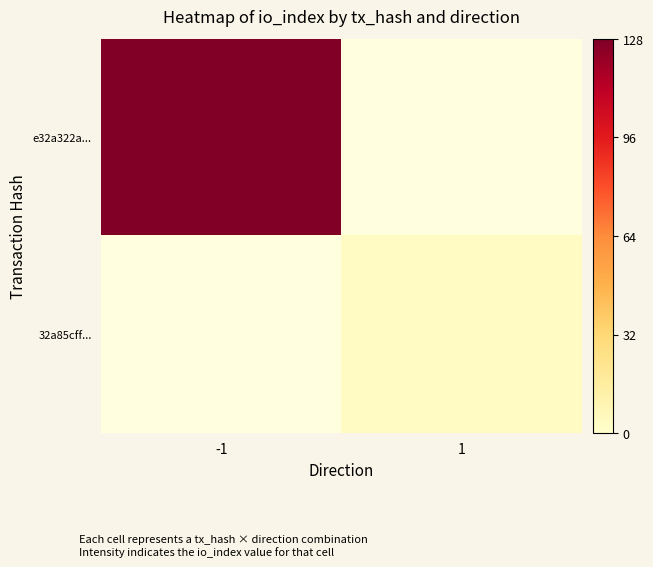

Rank the series by their average value, from highest to lowest.

e32a322a..., 32a85cff...